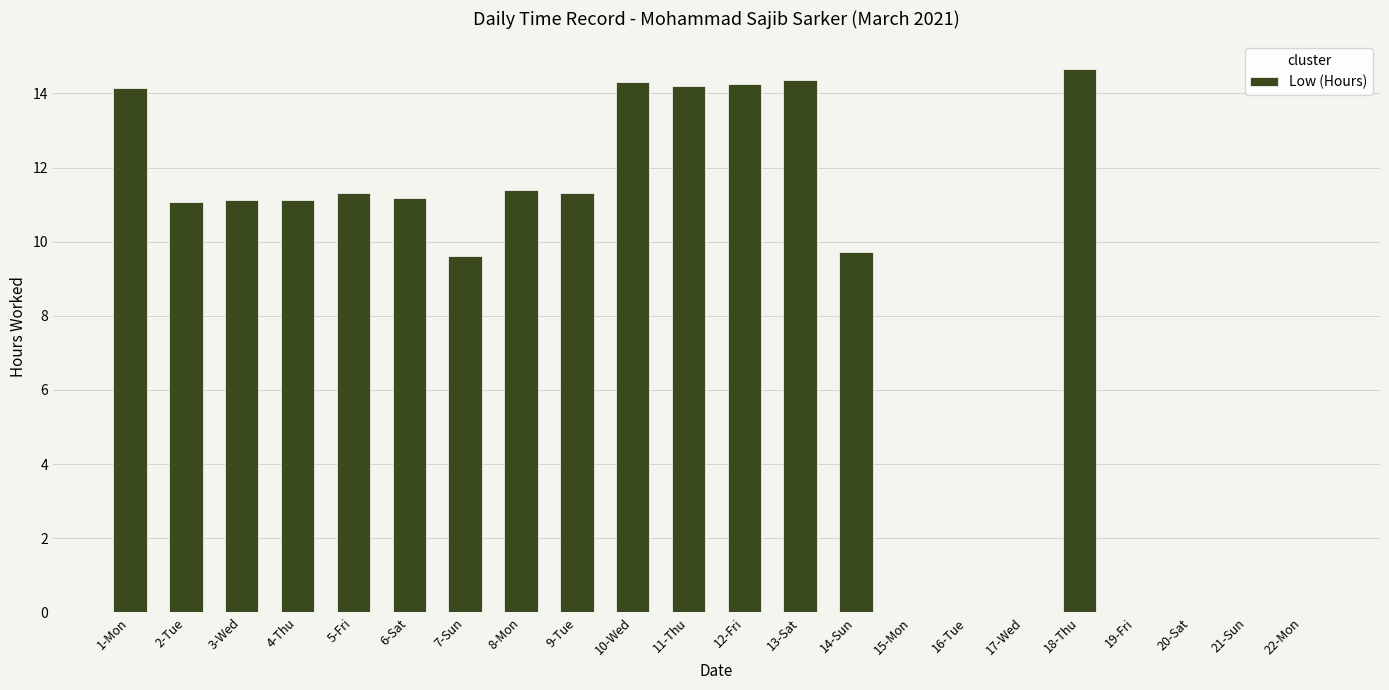

The value at 6-Sat is 11.2. True or false?

True